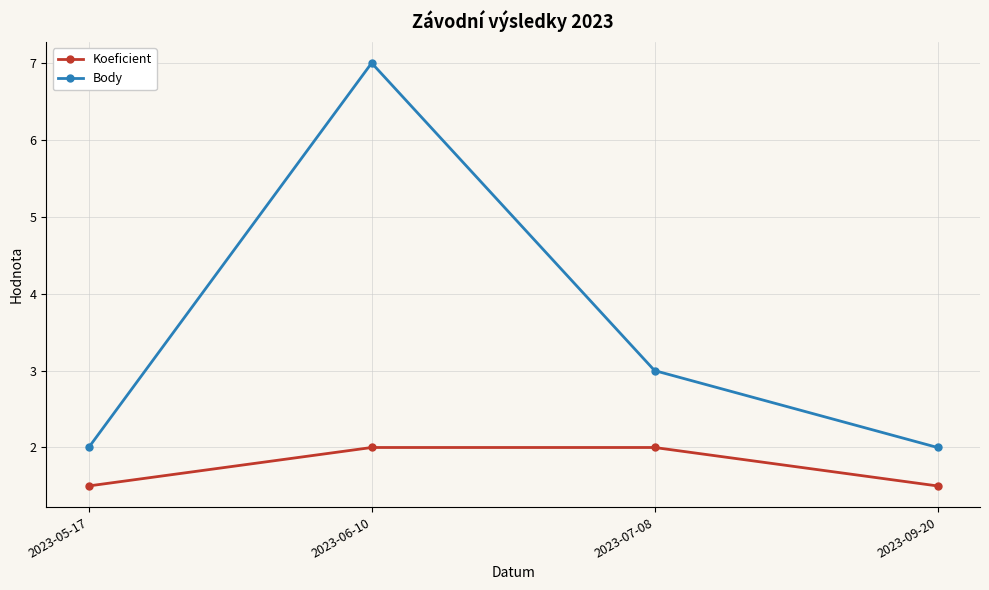

What position from the left is 2023-07-08?

3